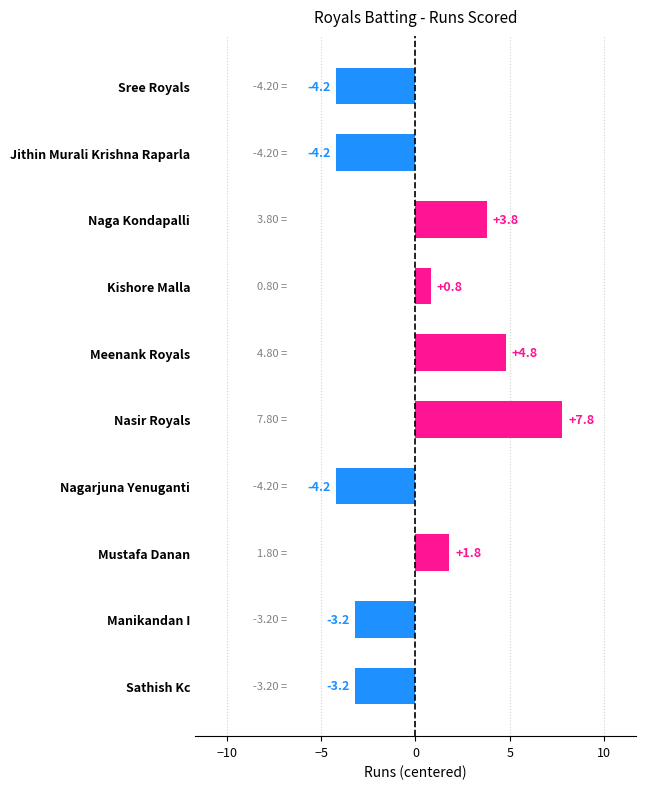

Where is the data nearest to the value 1?

Kishore Malla